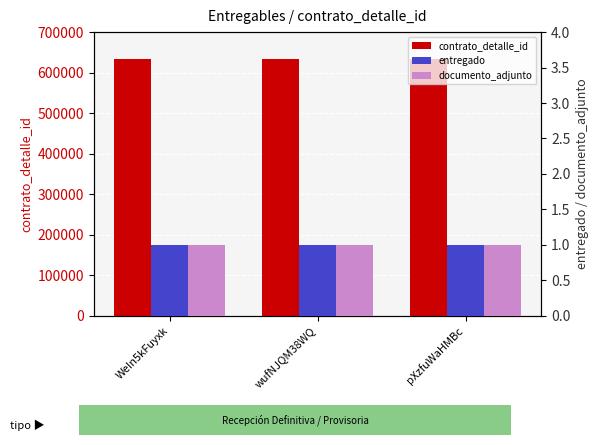

What position from the right is pXzfuWaHMBc?

1